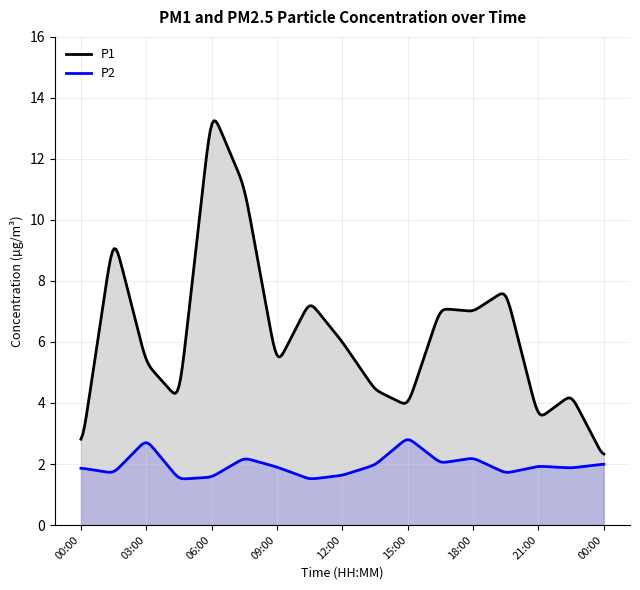

How many categories are shown in the chart?

300